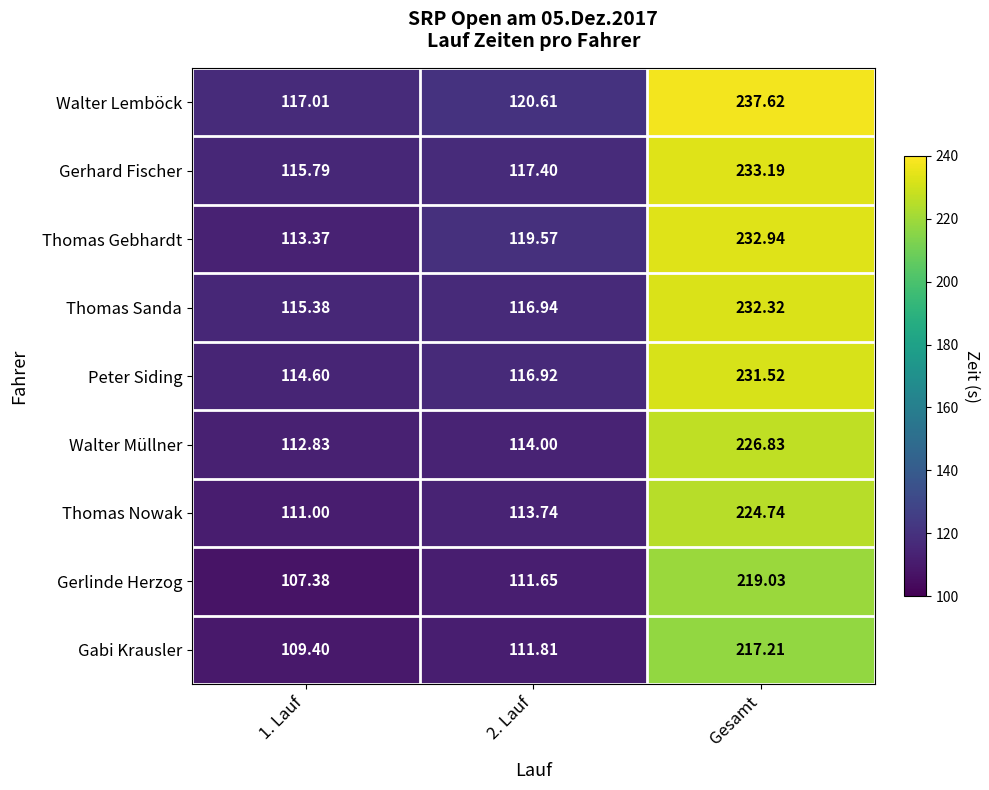

Which series changed the most between 1. Lauf and Gesamt?

Walter Lemböck